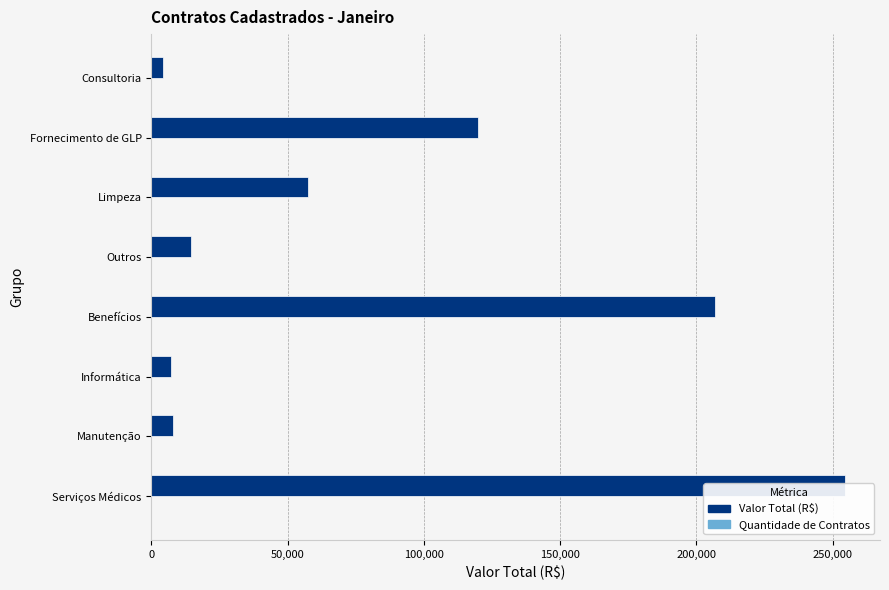

Does the chart contain any negative values?

No